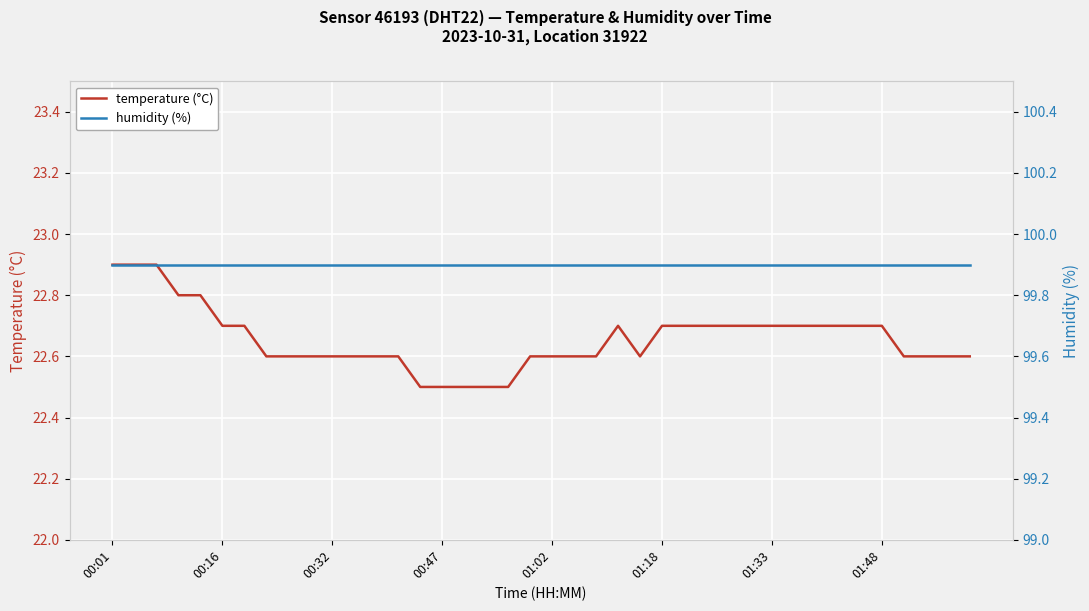

What is the minimum value for humidity (%)?

99.9